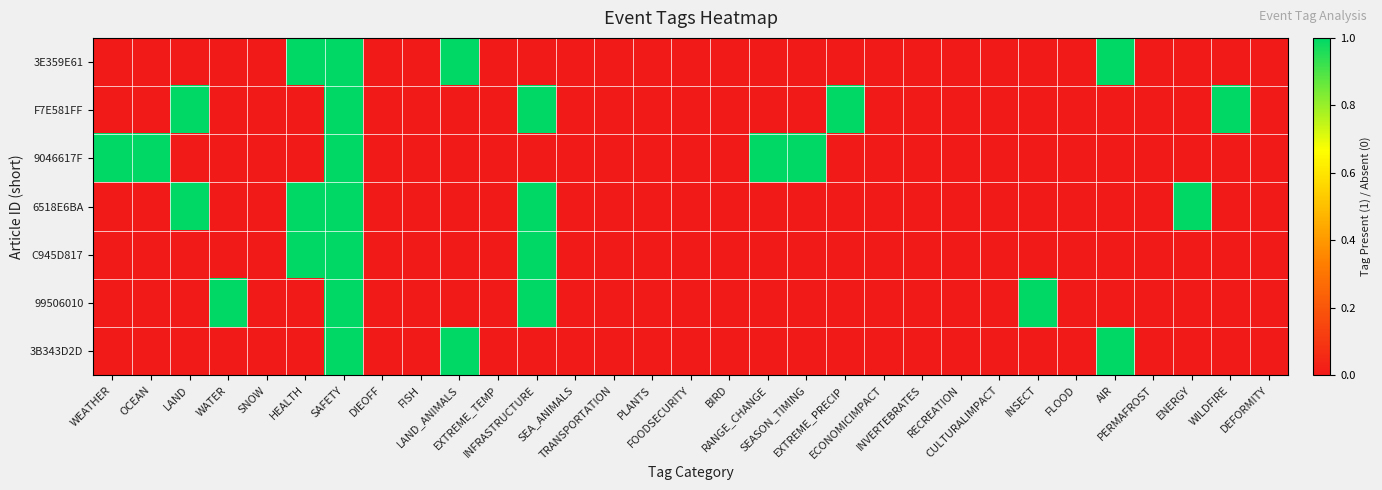

Rank the series by their maximum value, from highest to lowest.

3E359E61, F7E581FF, 9046617F, 6518E6BA, C945D817, 99506010, 3B343D2D